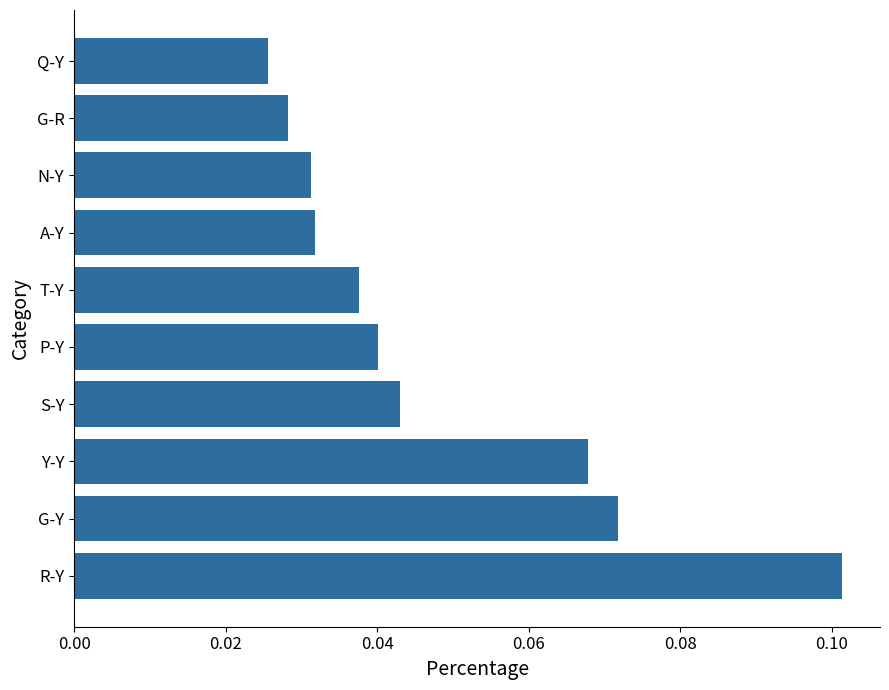

Count the values in the range 0 to 1.

10